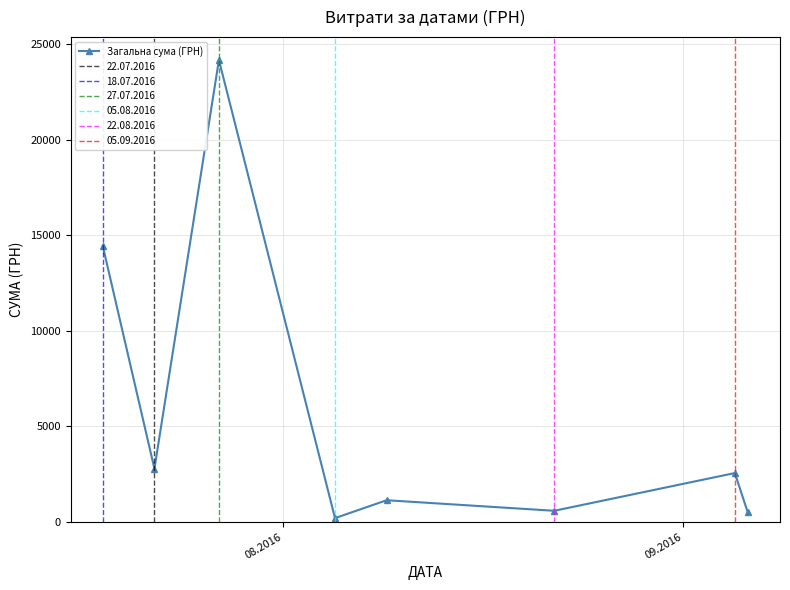

Is this an area chart (filled region under the line)?

No